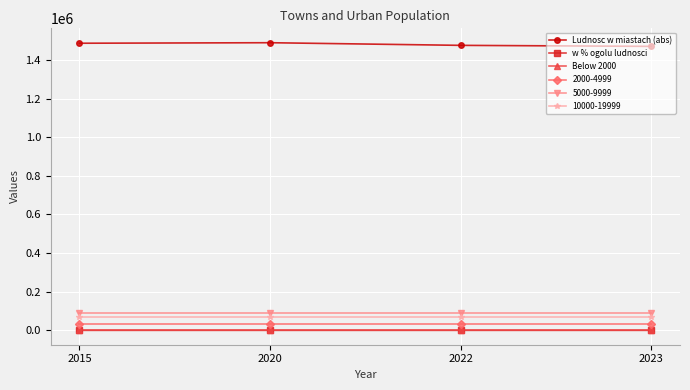

What is the sum of all Below 2000 values?

4660.0